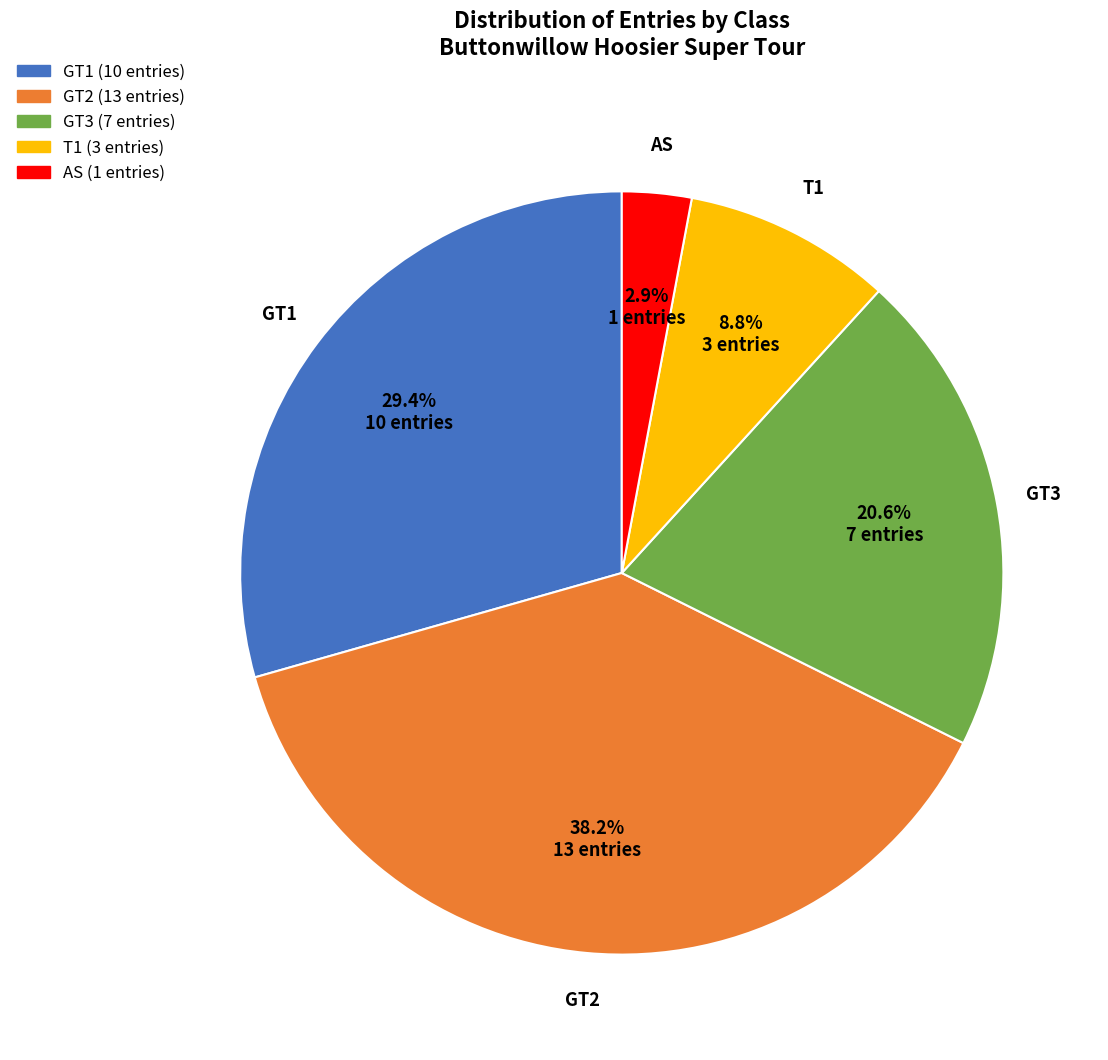

Which category has the biggest portion of the pie?

GT2